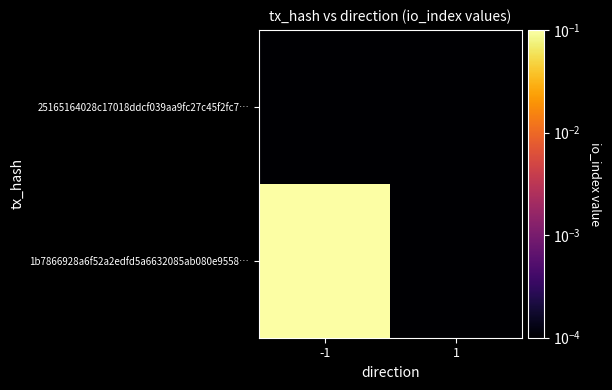

Between -1 and 1, which is larger?

-1